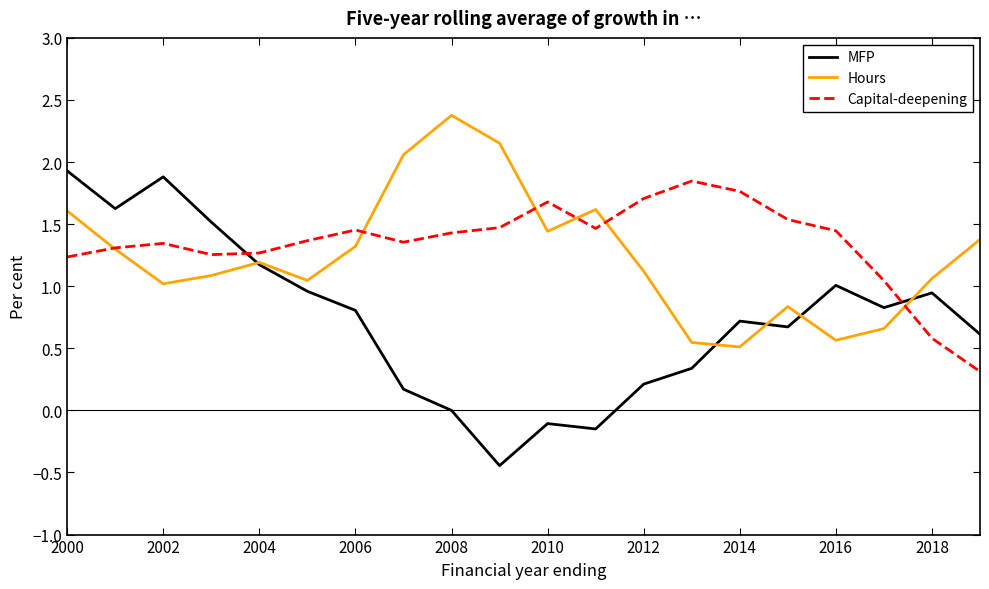

In Capital-deepening, how many points are higher than both neighbors (excluding endpoints)?

4